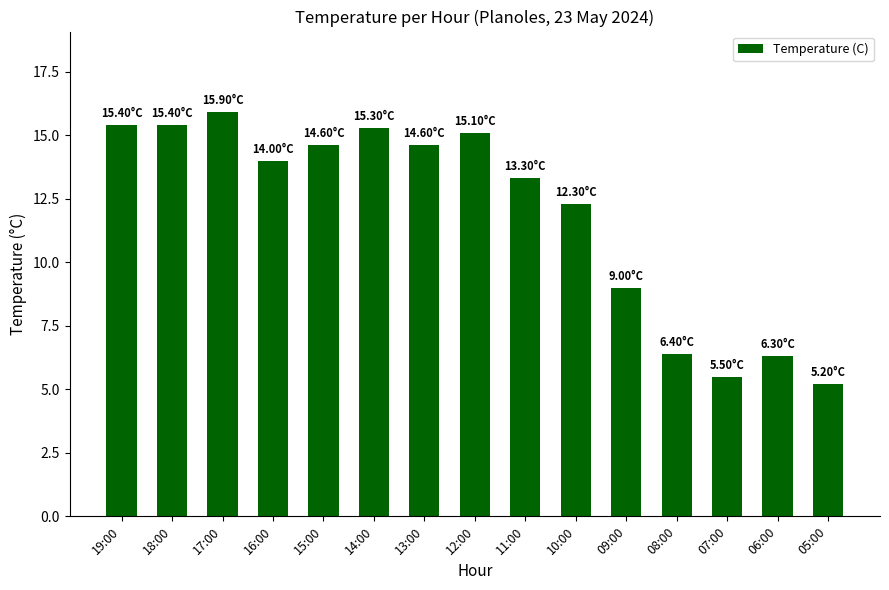

Reading left to right, list all the values displayed in this chart.

19:00=15.4	18:00=15.4	17:00=15.9	16:00=14.0	15:00=14.6	14:00=15.3	13:00=14.6	12:00=15.1	11:00=13.3	10:00=12.3	09:00=9.0	08:00=6.4	07:00=5.5	06:00=6.3	05:00=5.2